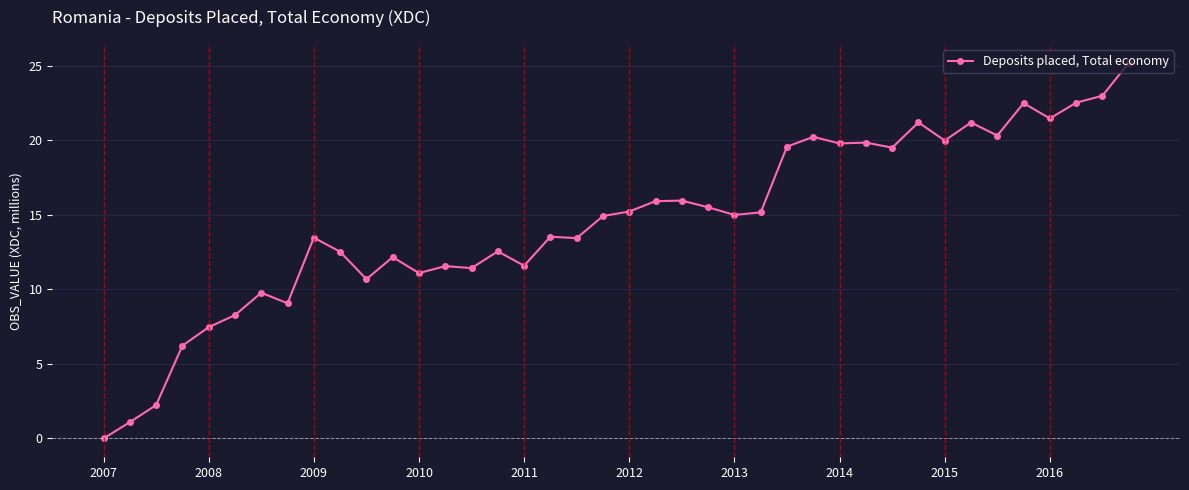

What is the value of the 22nd point from the left?

15.9